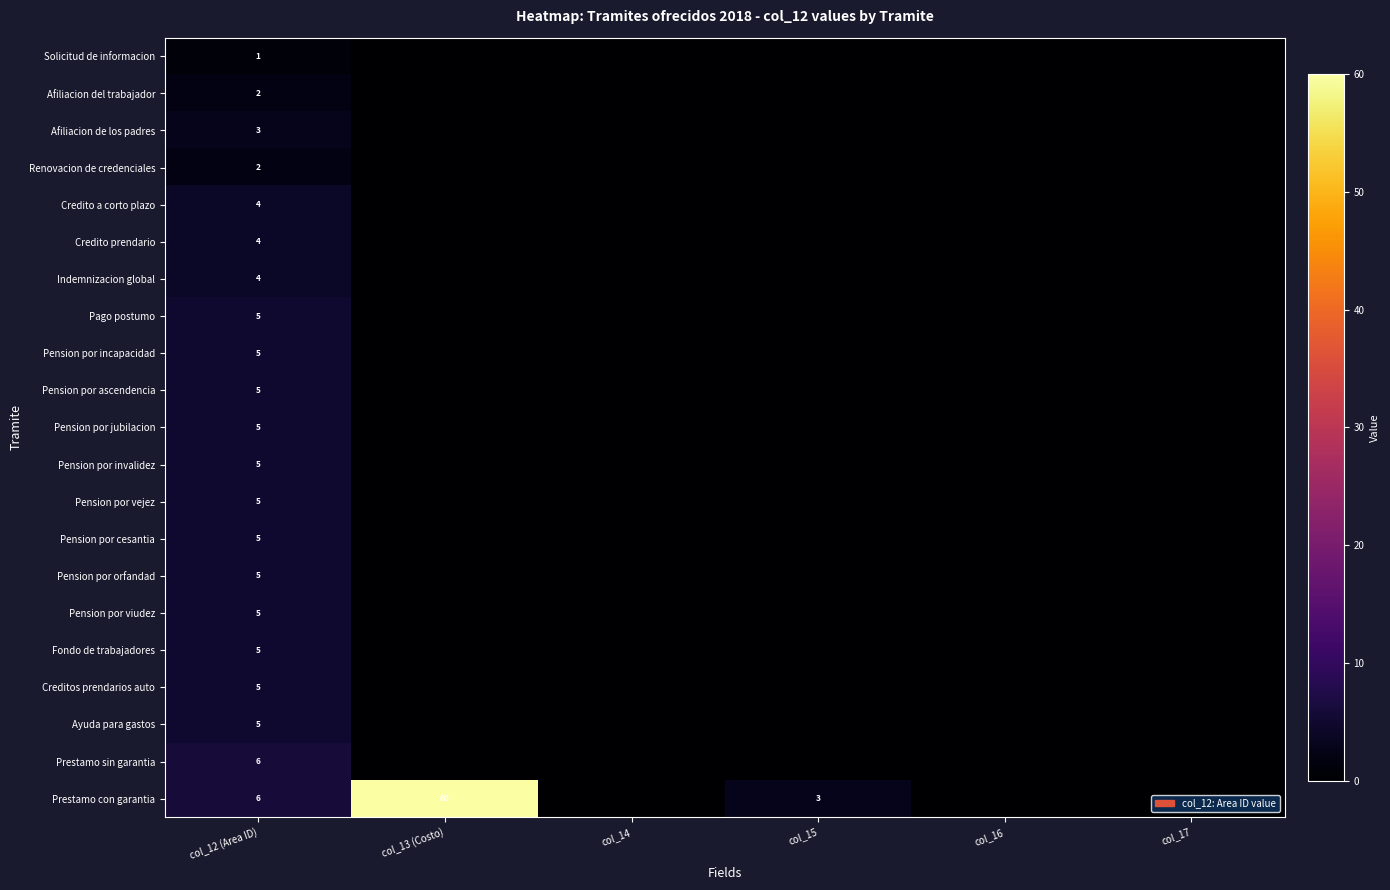

Is it true that Pension por orfandad equals 7 at col_12 (Area ID)?

False